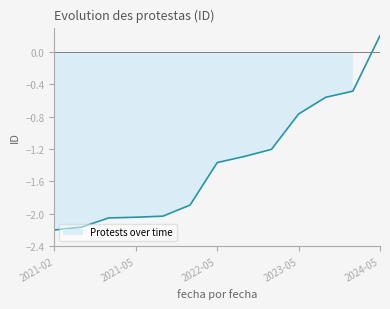

How many negative values are there?

12